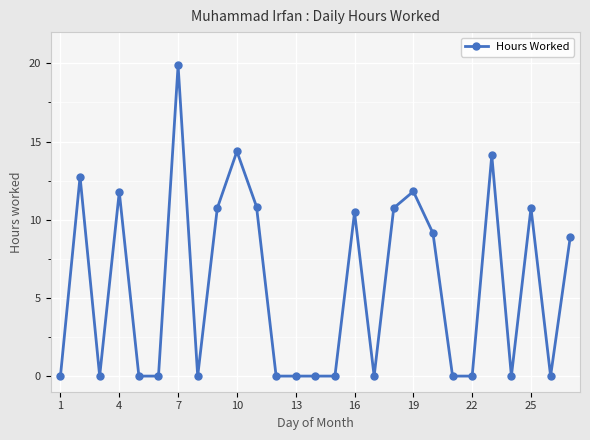

What is the average value?

5.8